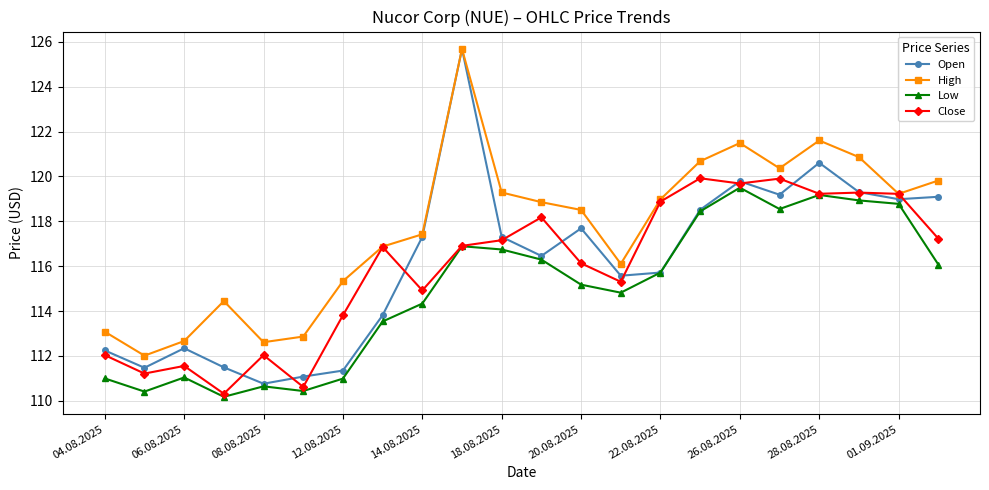

True or false: Low and High cross at least once.

False